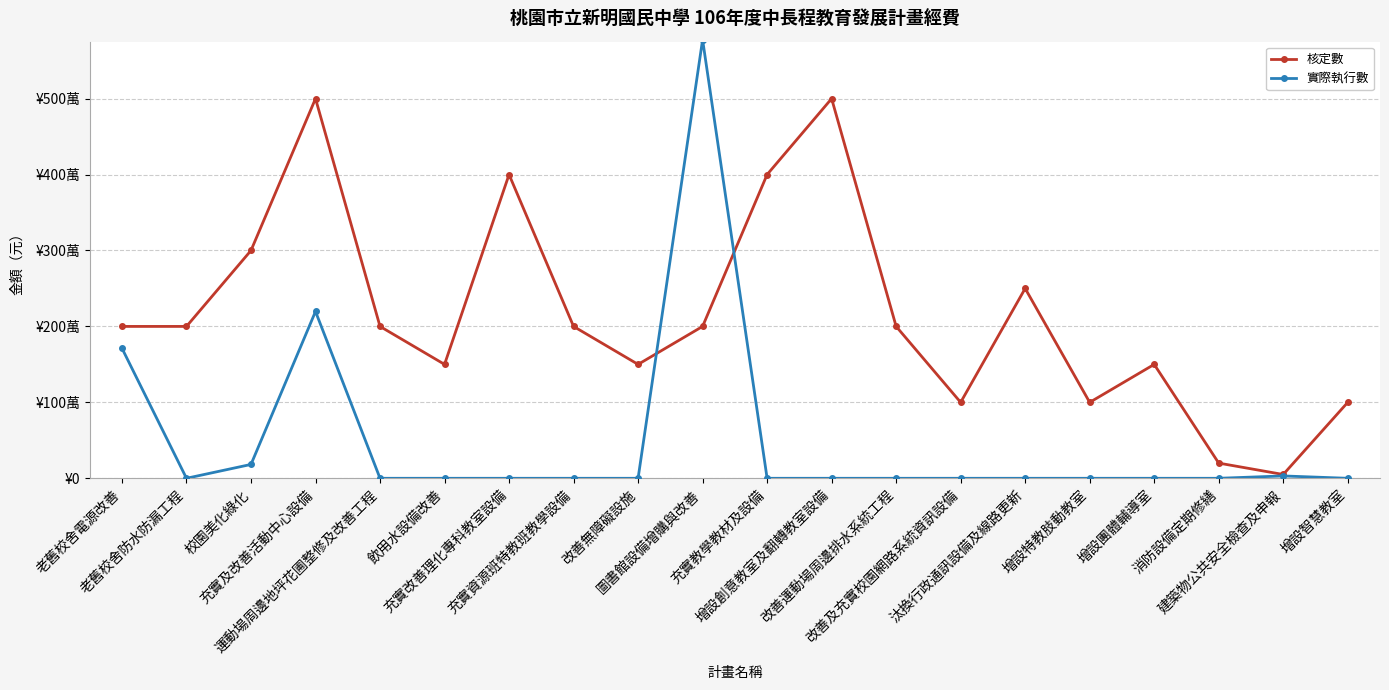

Is this an area chart (filled region under the line)?

No